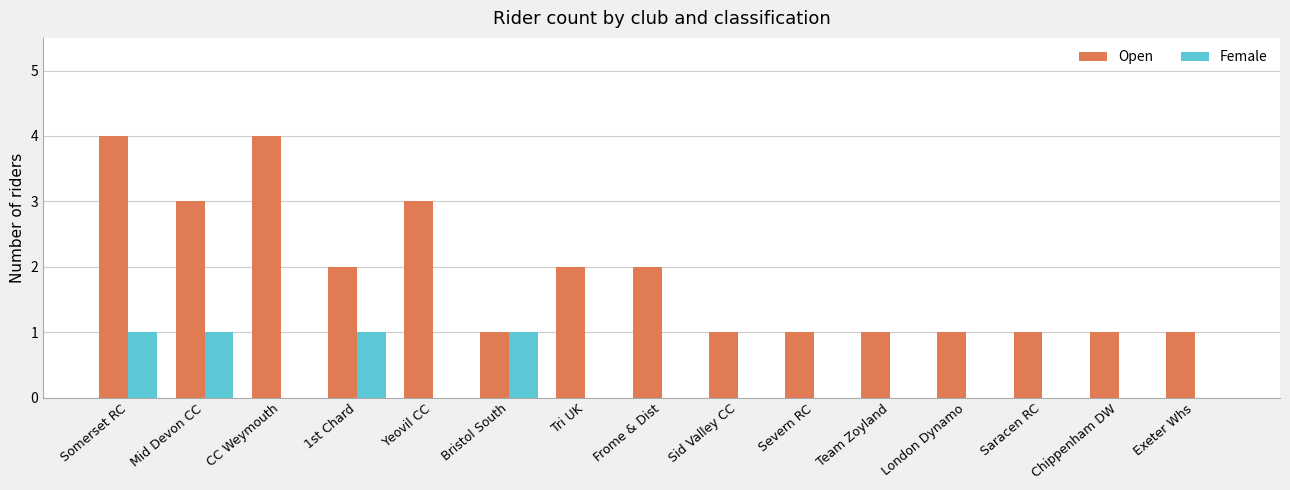

The value of Female at London Dynamo is 0. True or false?

True